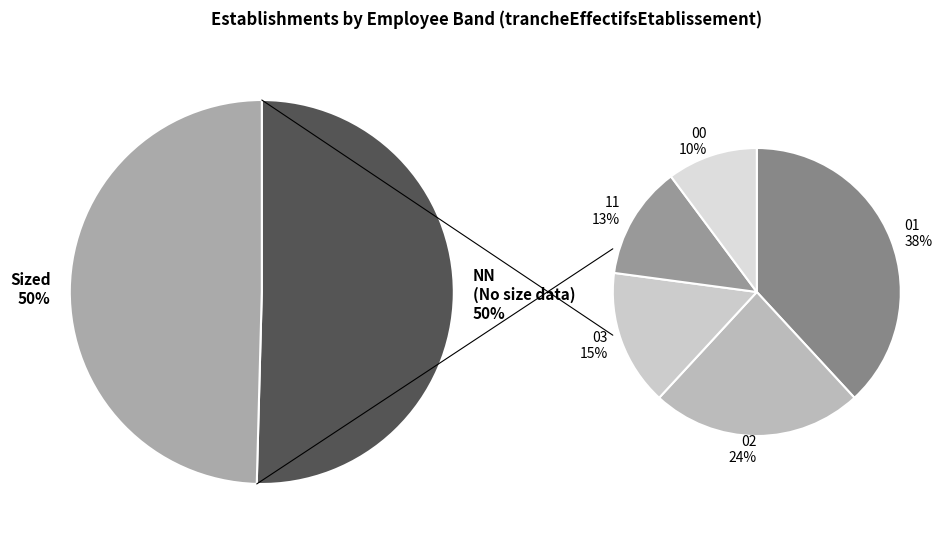

To the nearest percent, what percentage of the pie is 11?

6%